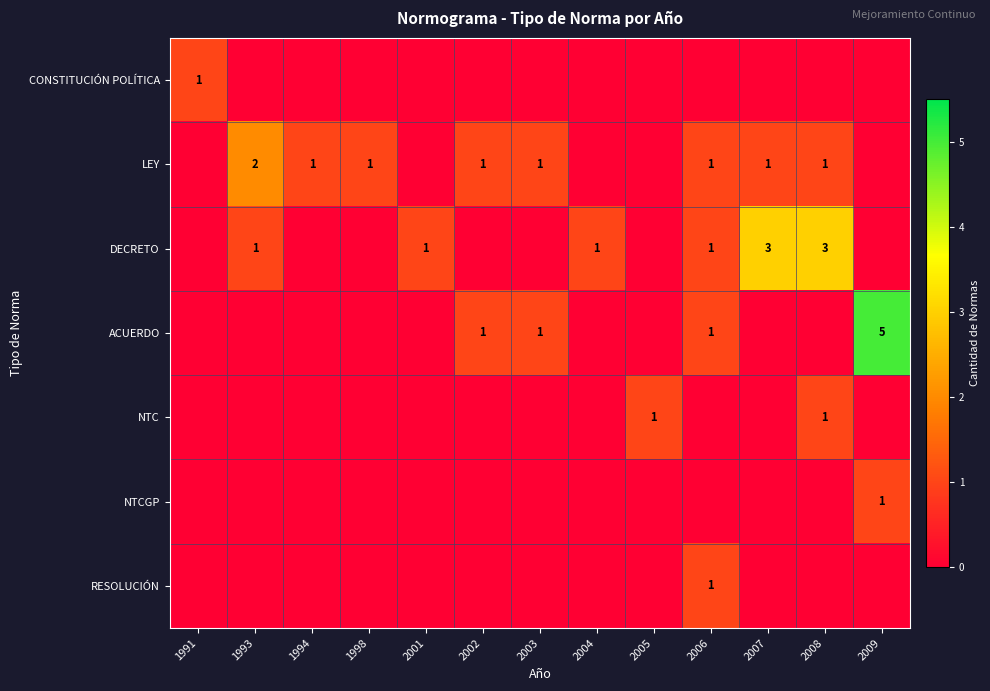

The value of ACUERDO at 2001 is 0. True or false?

True